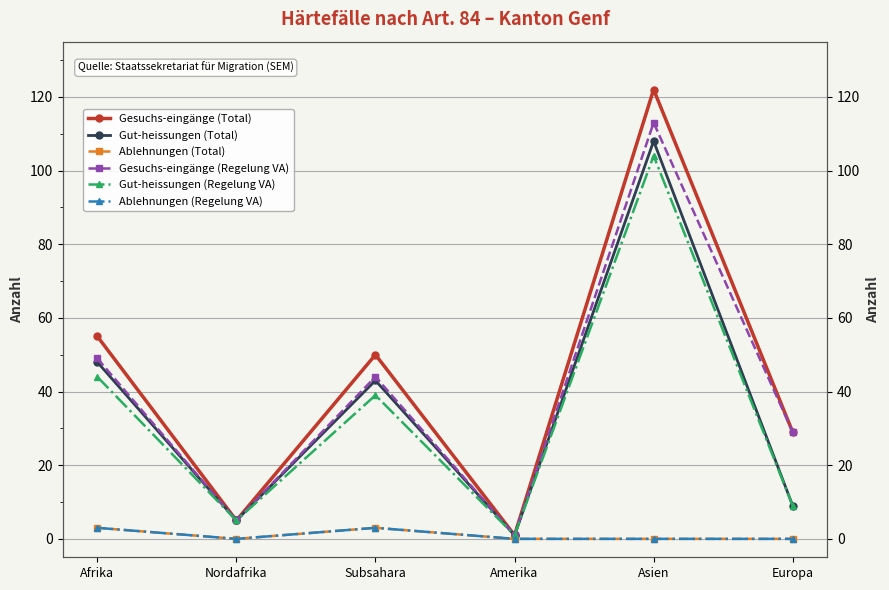

At how many categories does at least one series exceed 110?

1